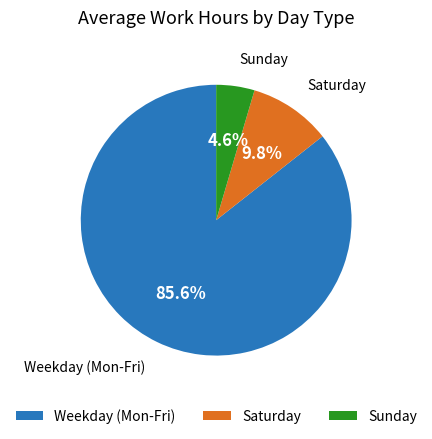

Rank the categories by value from lowest to highest.

Sunday, Saturday, Weekday (Mon-Fri)